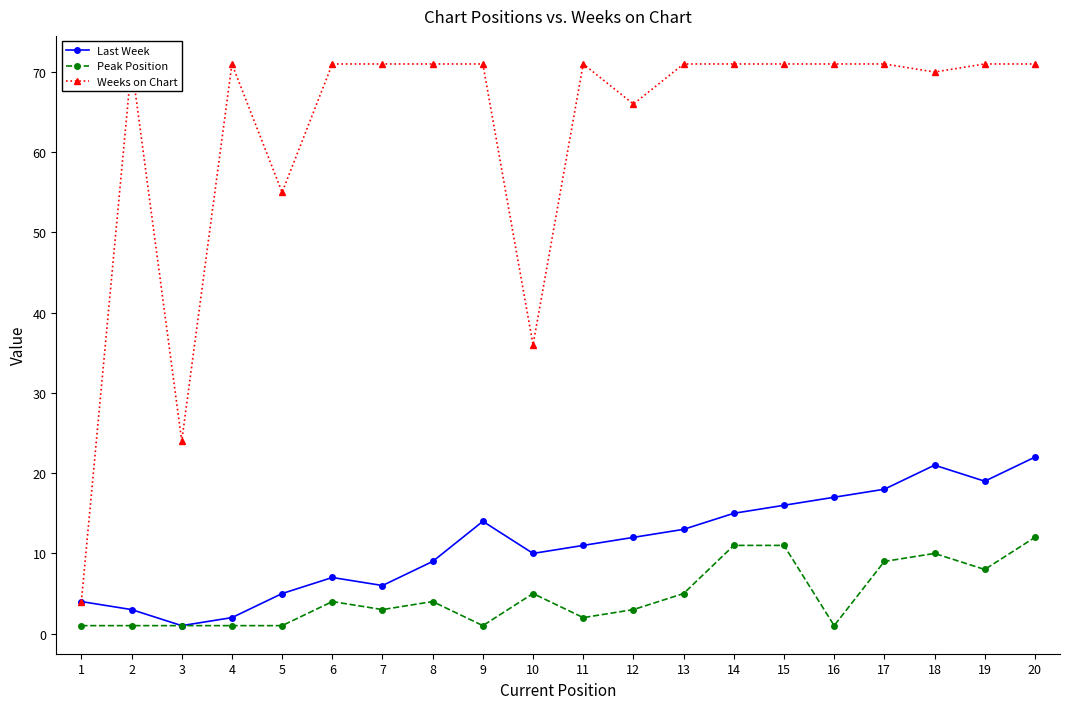

Between 16 and 17, which series saw the biggest shift?

Peak Position